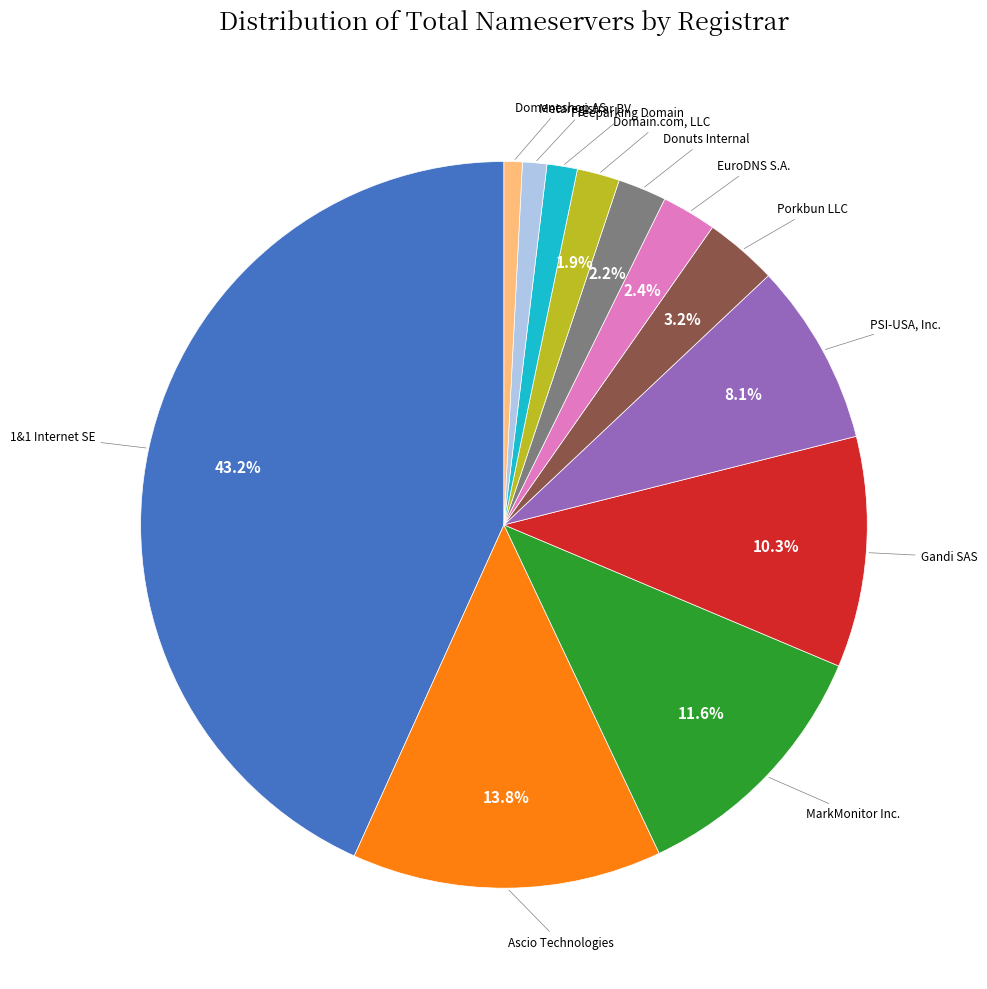

Count the number of slices in the pie.

12